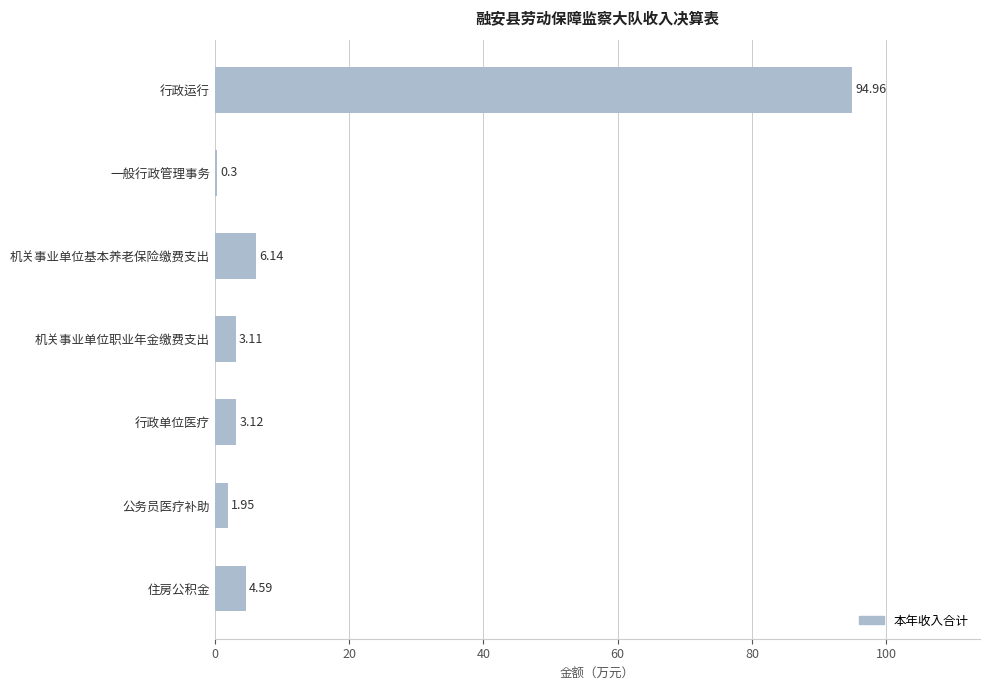

Between 行政运行 and 公务员医疗补助, which is larger?

行政运行